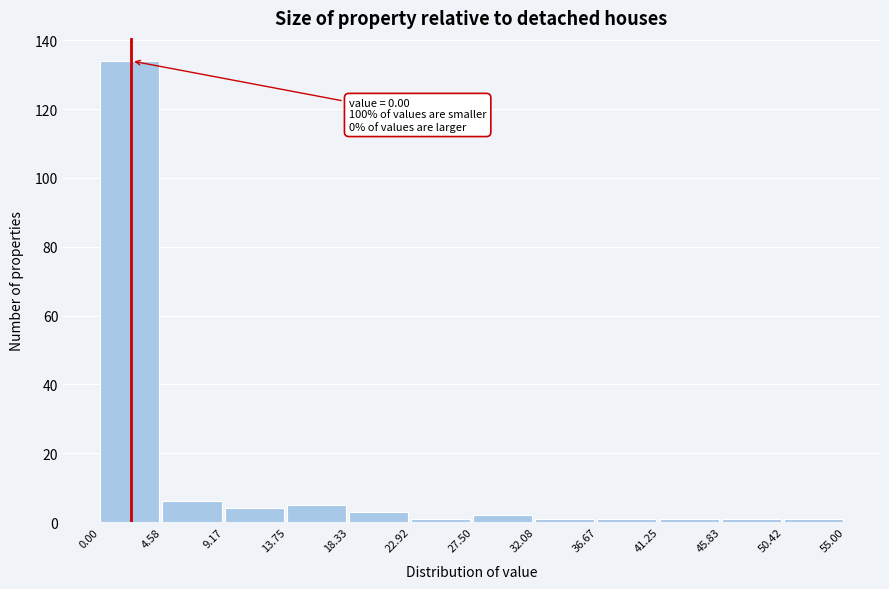

Which range on the x-axis has the tallest bar?

0.00 to 4.58